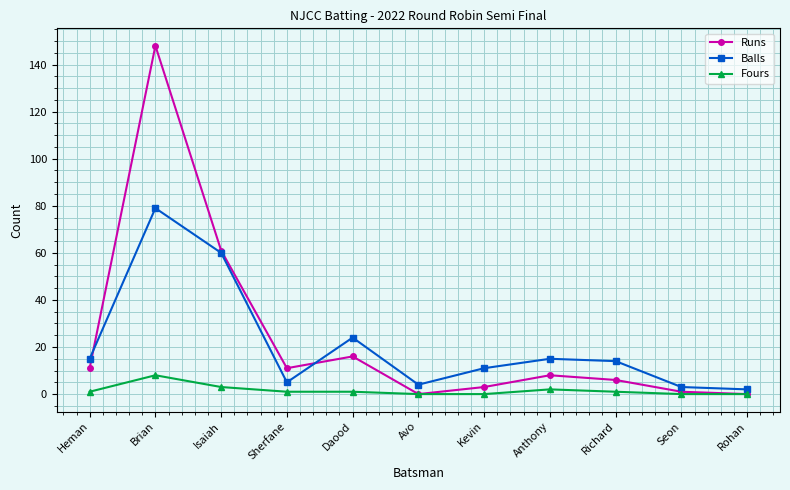

Count the number of categories in the chart.

11